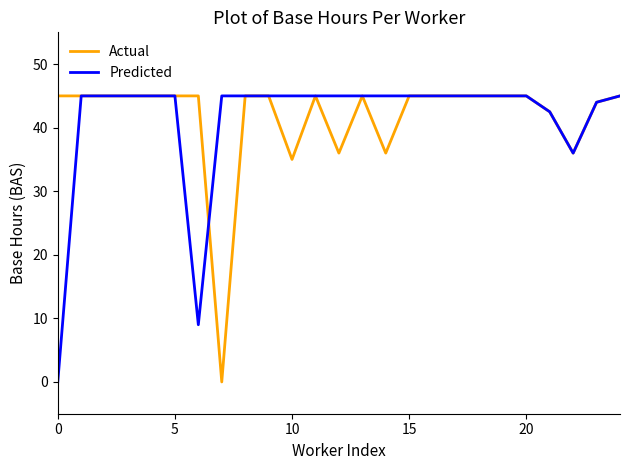

What is the maximum value shown in the chart?

45.0